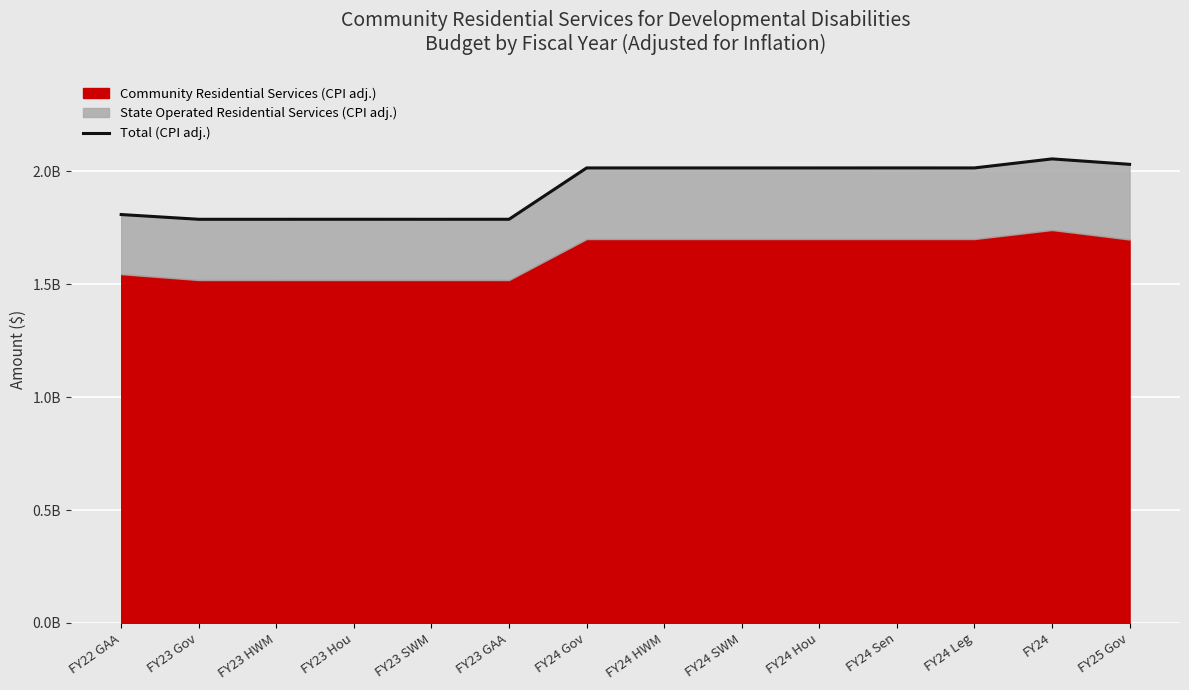

What is the average value?

1923705461